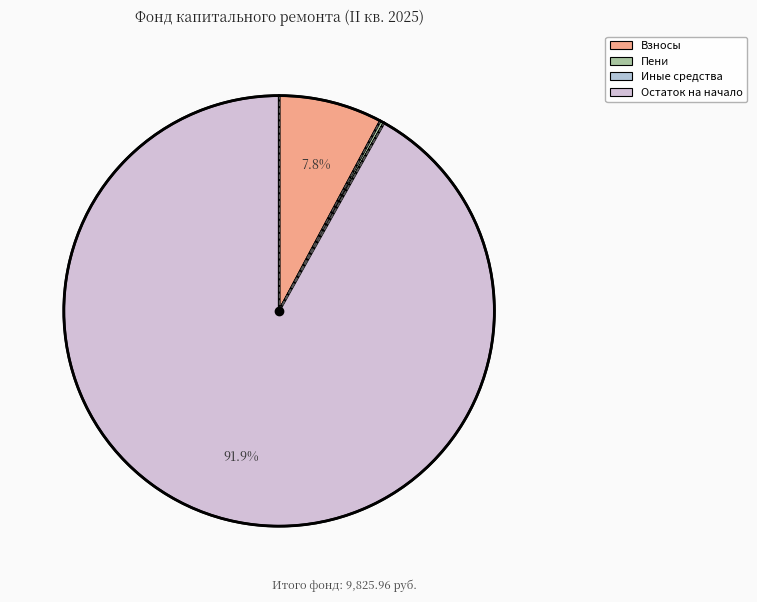

Is there a majority slice in this chart?

Yes